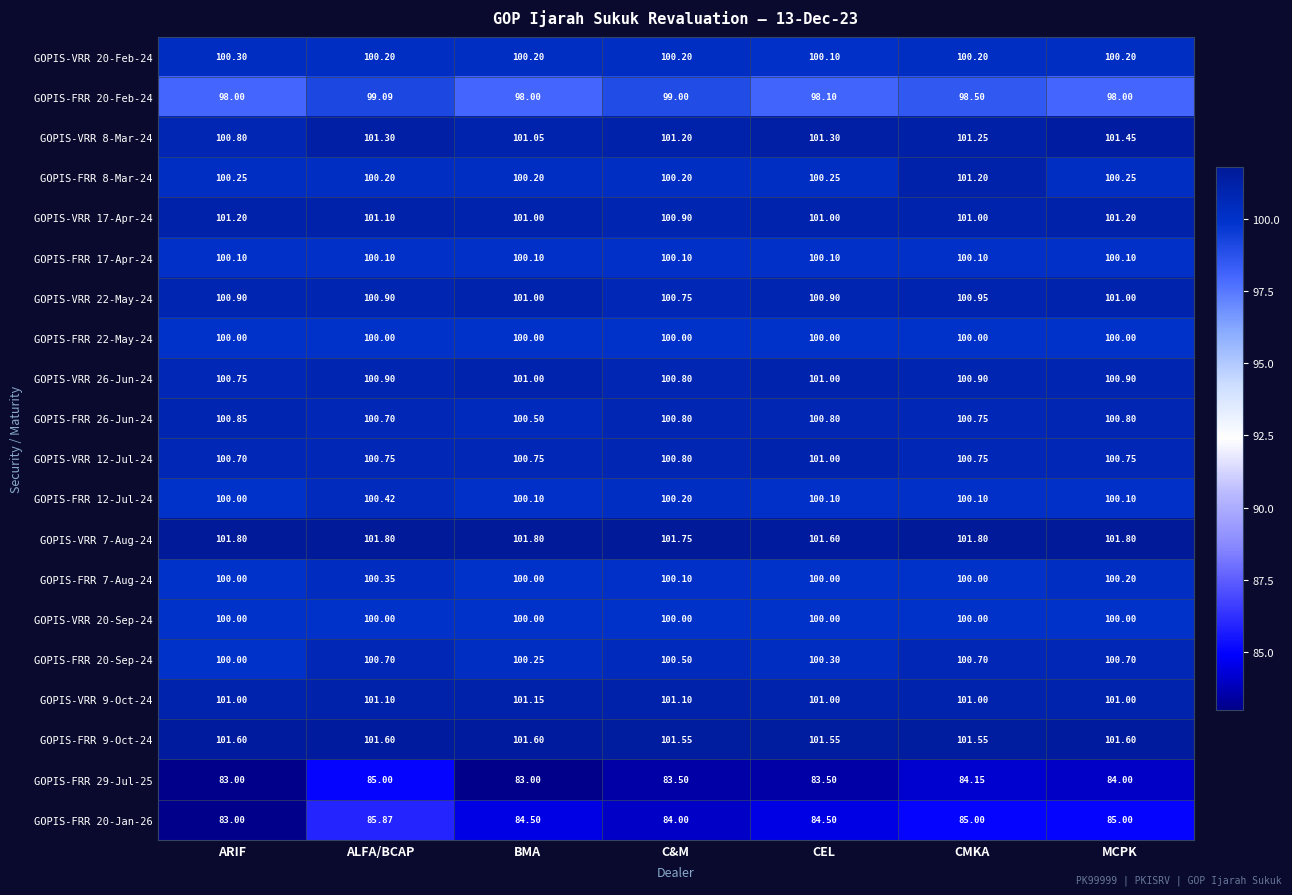

At which label does GOPIS-FRR 20-Jan-26 reach its minimum?

ARIF